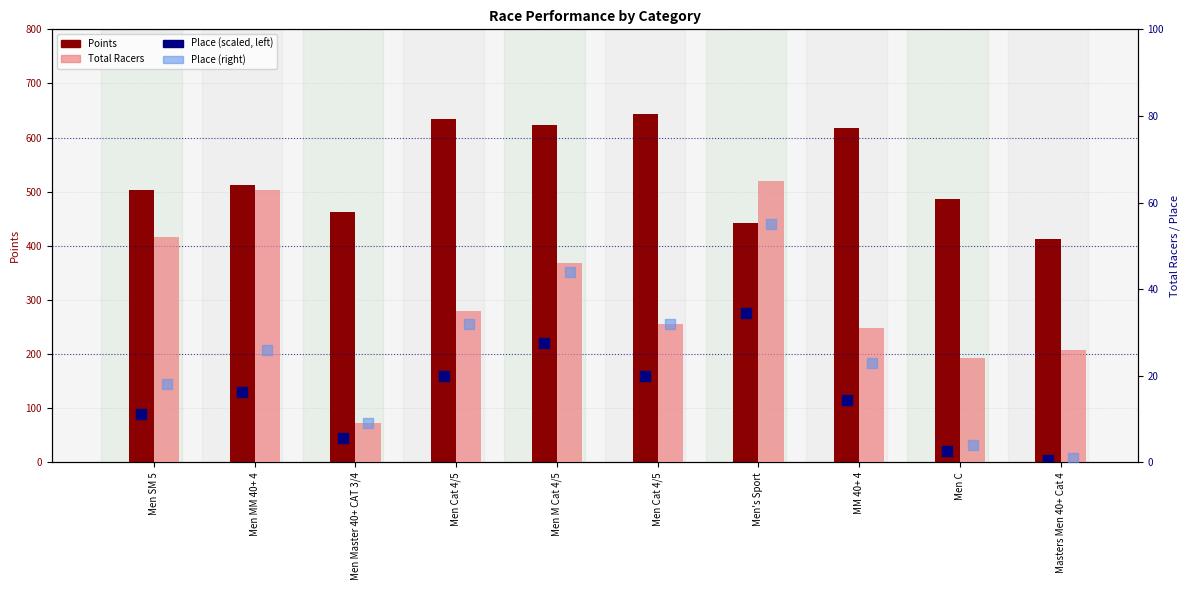

At how many categories does at least one series exceed 87?

10